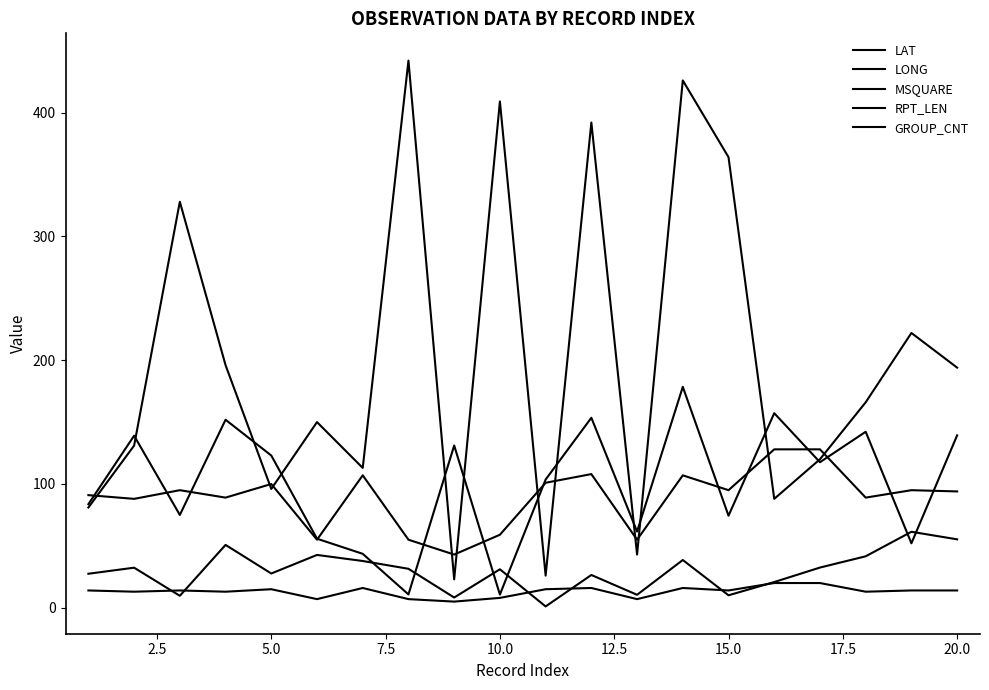

Which category has the lowest value in the GROUP_CNT series?

20.0